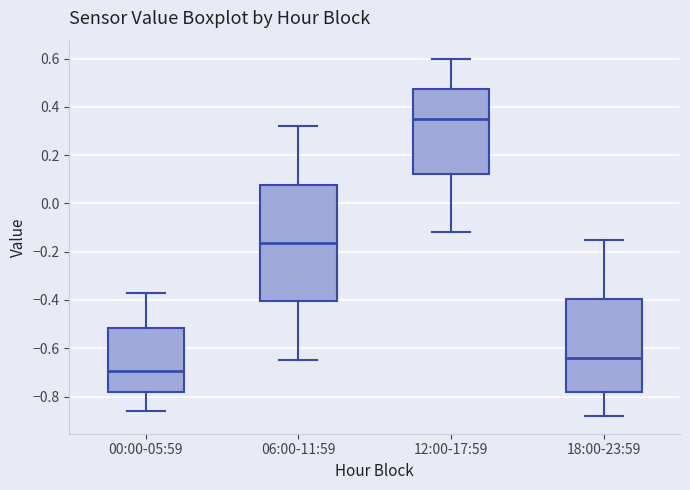

Which box's median line is the highest?

12:00-17:59